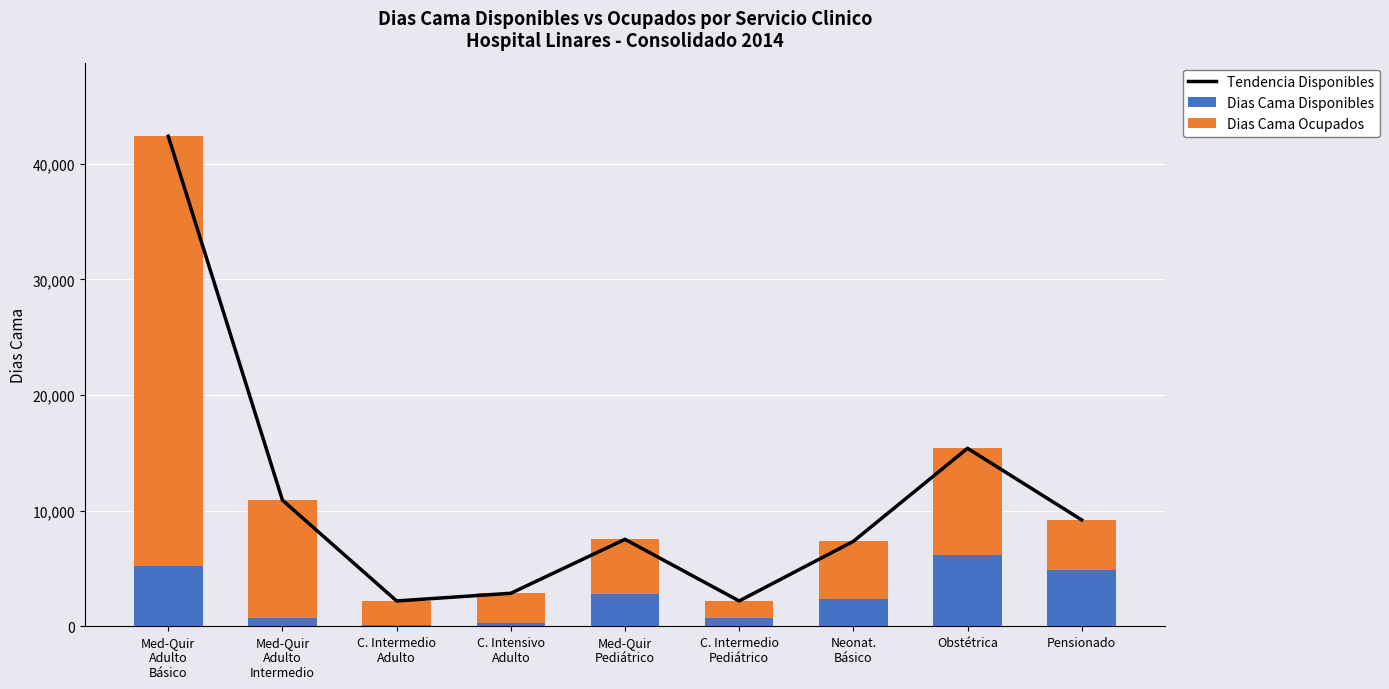

What is the value of the Dias Cama Ocupados bar at the 7th from the left?

4969